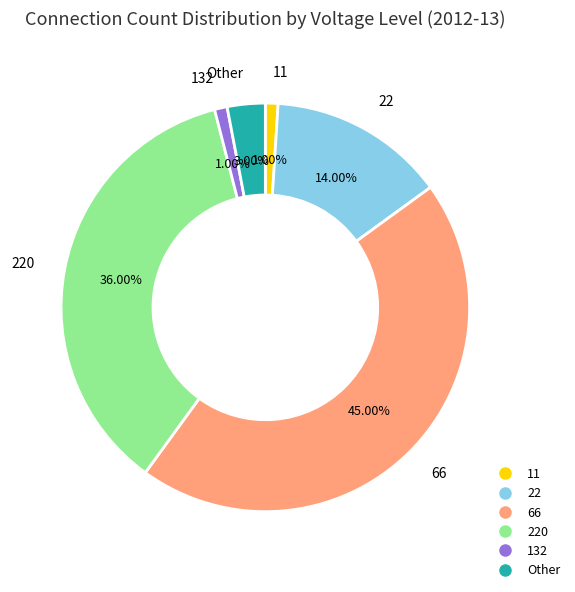

Does any single category account for the majority?

No